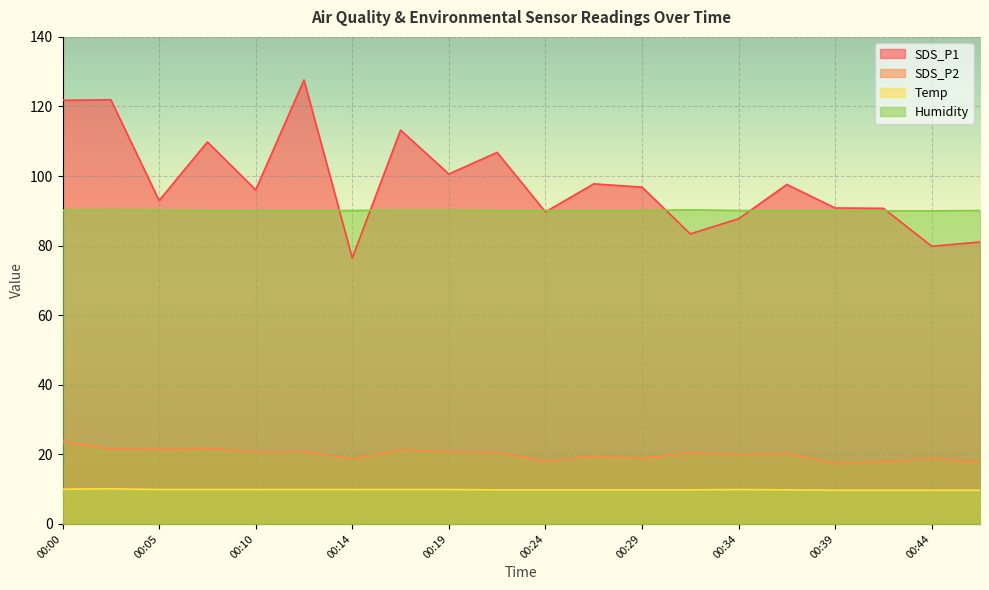

At which label does SDS_P1 reach its minimum?

00:14